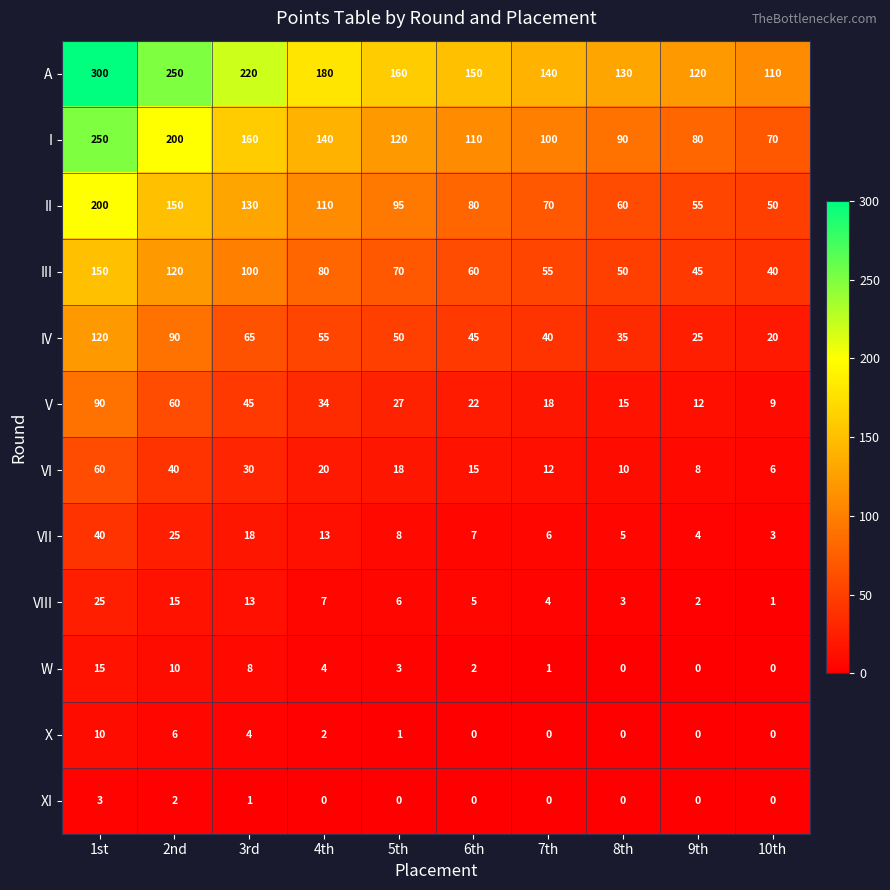

Which series has the largest total across all categories?

A